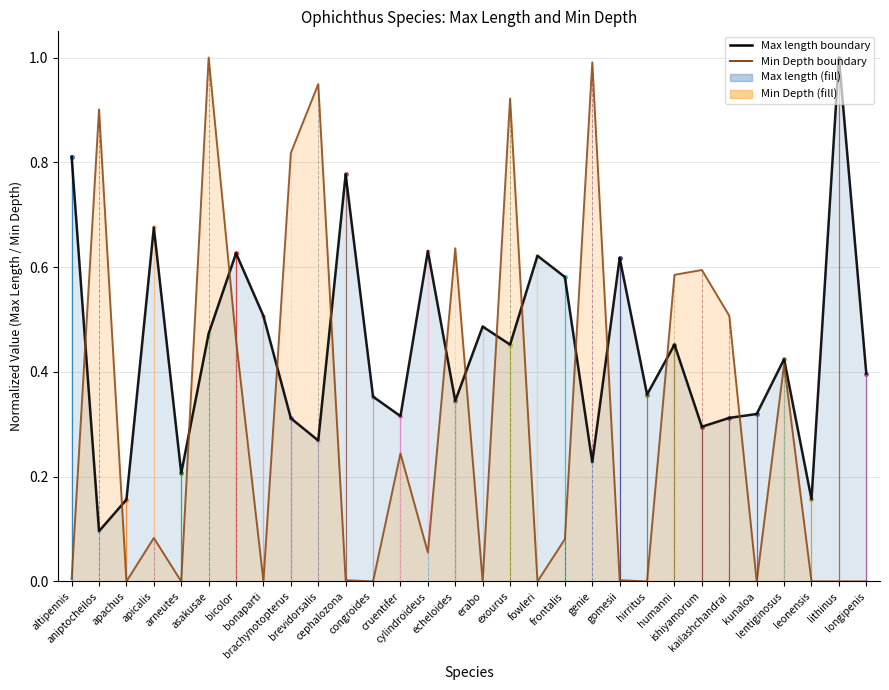

How many interior local valleys does the Max length boundary series have?

10